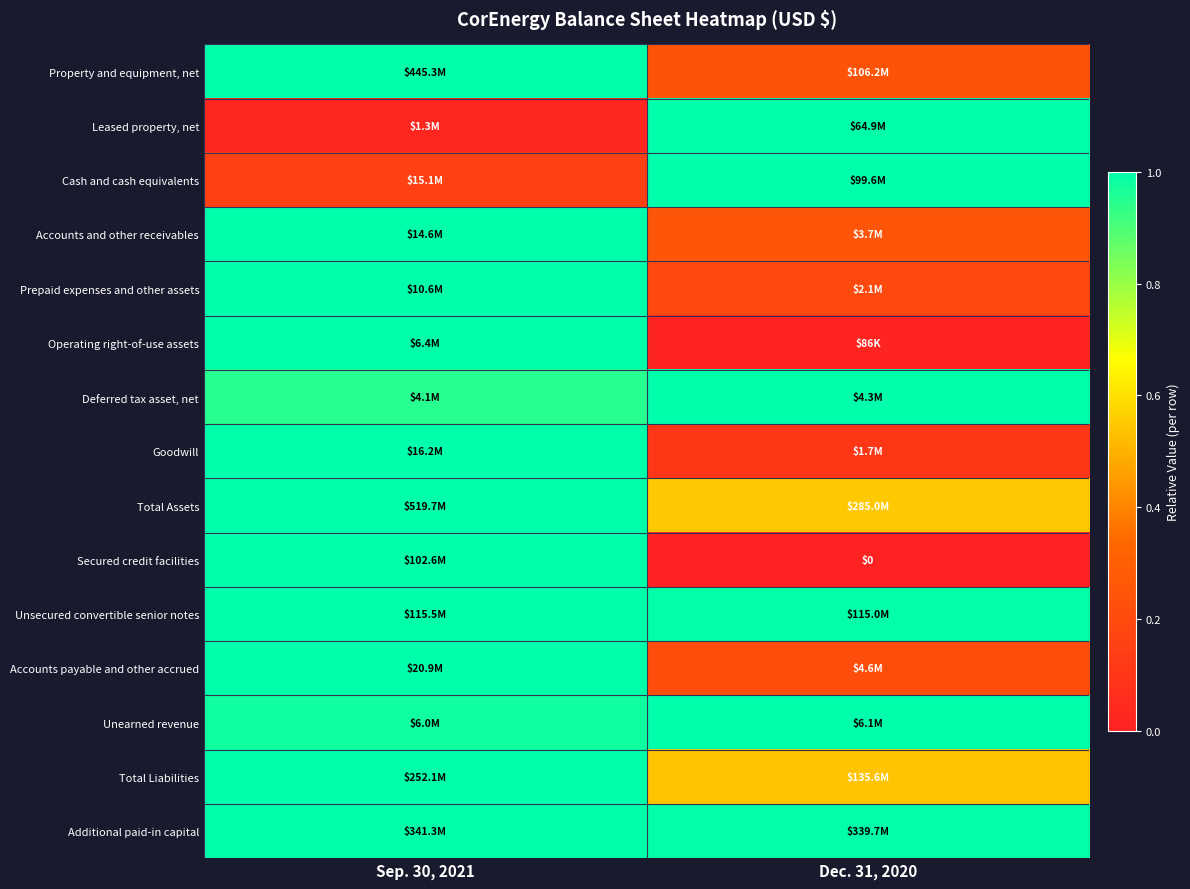

Which category has the lowest value in the Unsecured convertible senior notes series?

Dec. 31, 2020